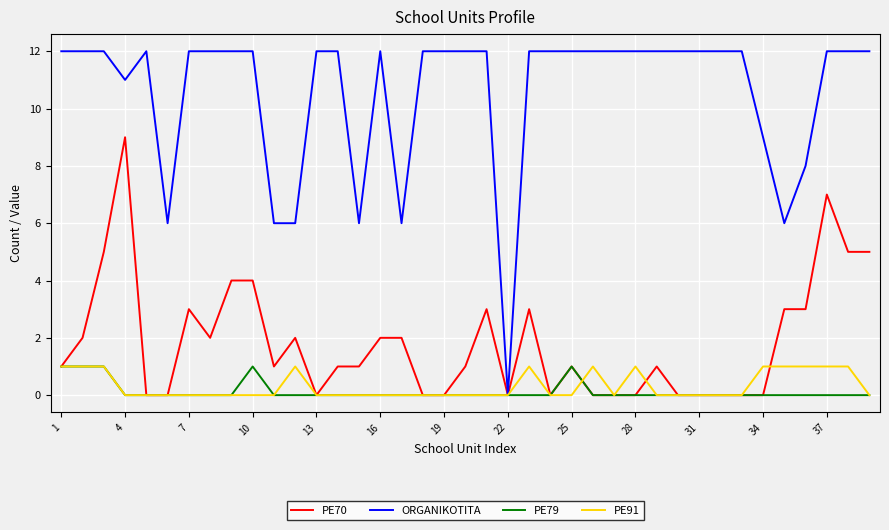

What is the maximum value shown in the chart?

12